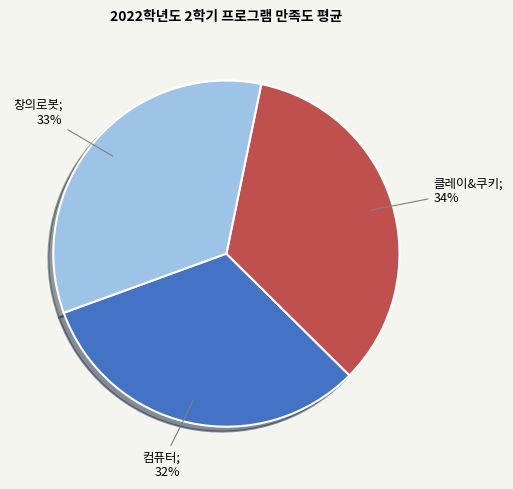

Rank the categories by value from lowest to highest.

컴퓨터, 창의로봇, 클레이&쿠키